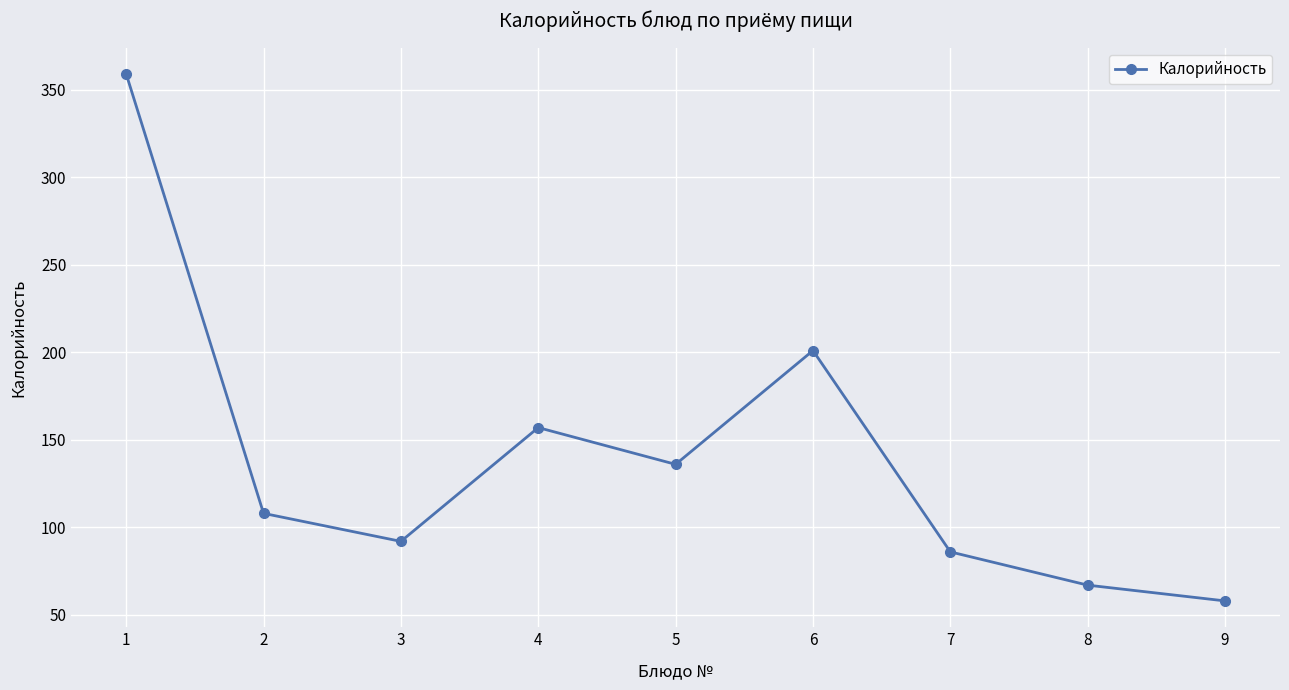

What is the change in value from 4 to 5?

-21